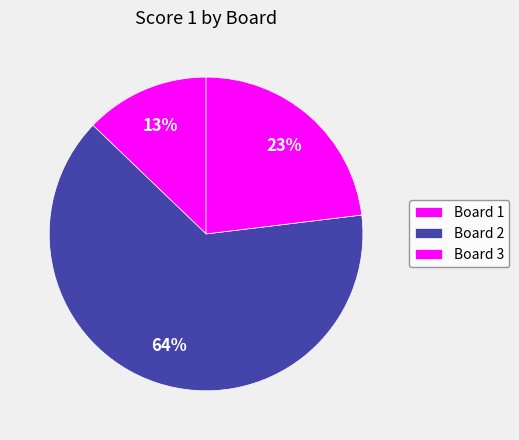

Does any single category account for the majority?

Yes